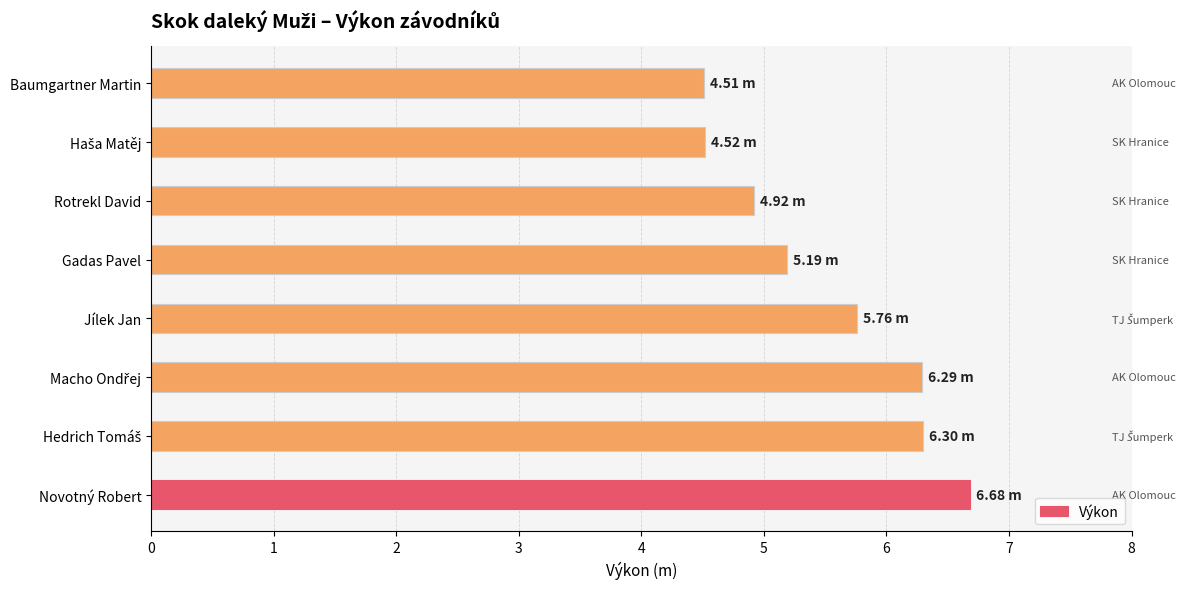

What is the ratio of the value at Gadas Pavel to the value at Baumgartner Martin?

1.2